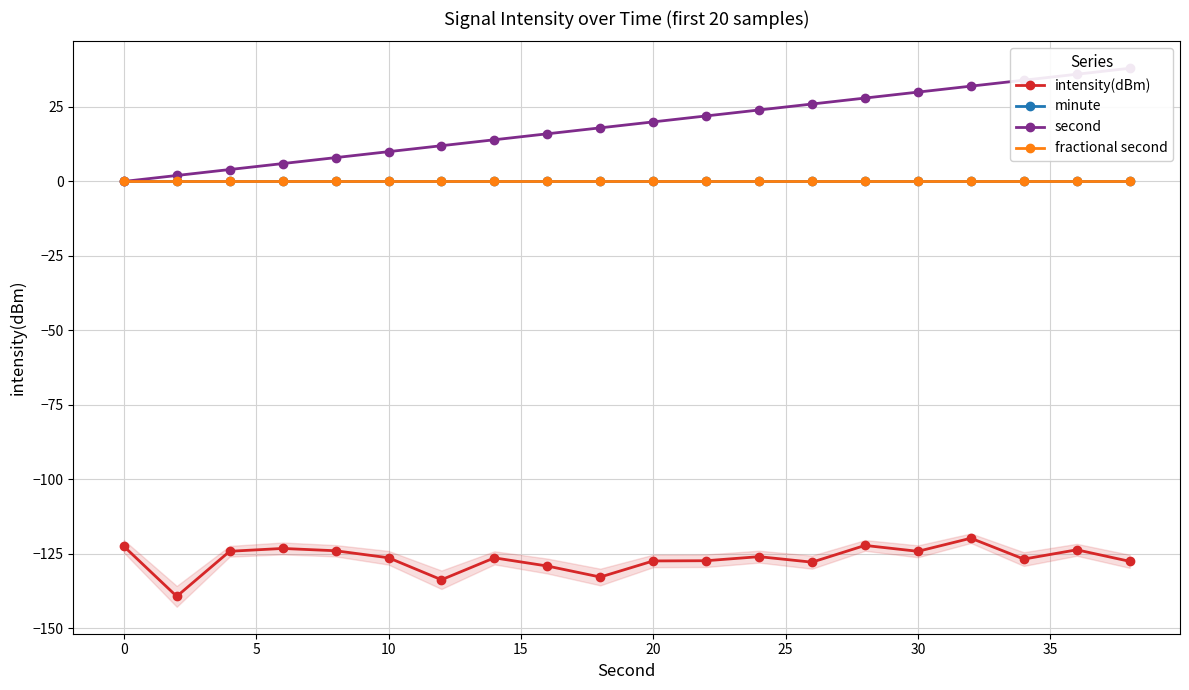

What is the difference between the second highest and minimum values in the intensity(dBm) series?

17.1